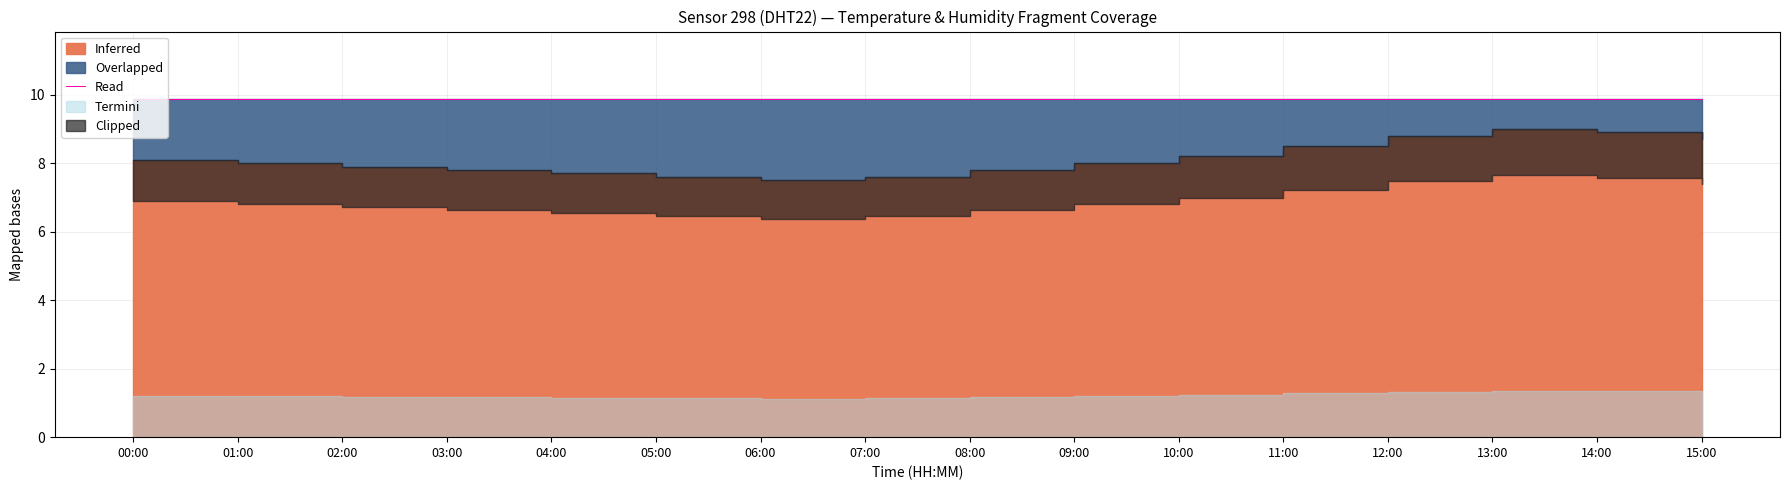

Is the value of temperature at 04:00 greater than the value of humidity at 14:00?

No